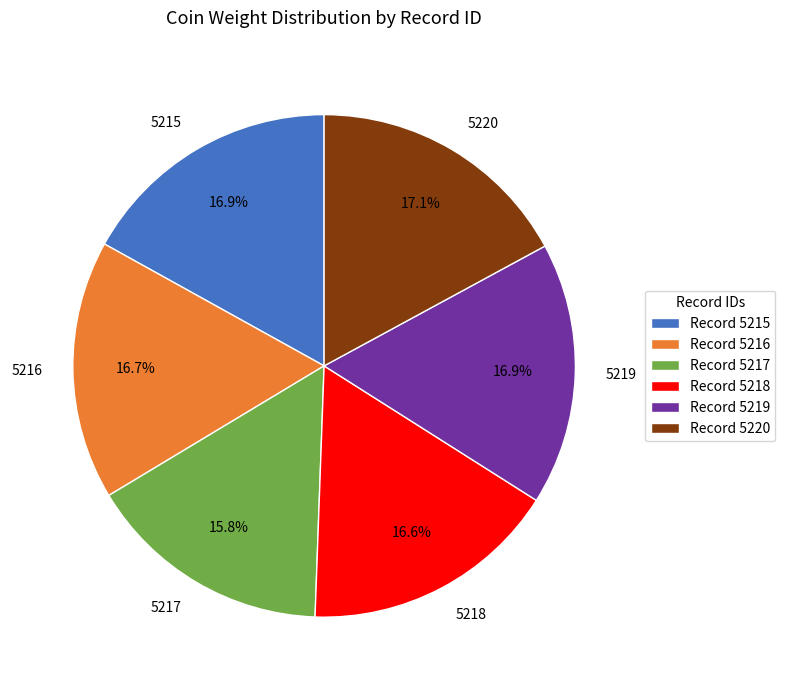

To the nearest percent, what is the combined percentage of 5215 and 5219?

34%